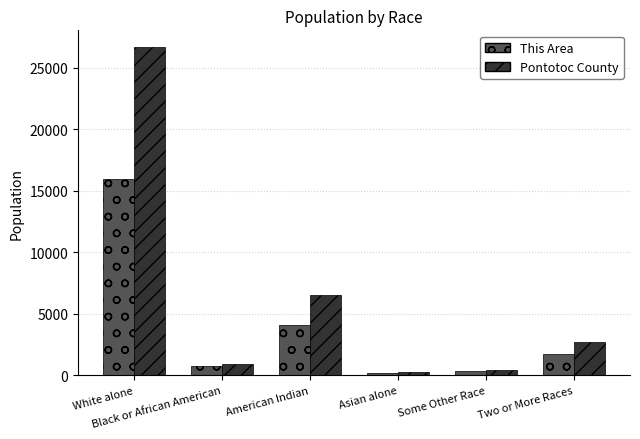

True or false: This Area has a value of 4060 at American Indian.

True